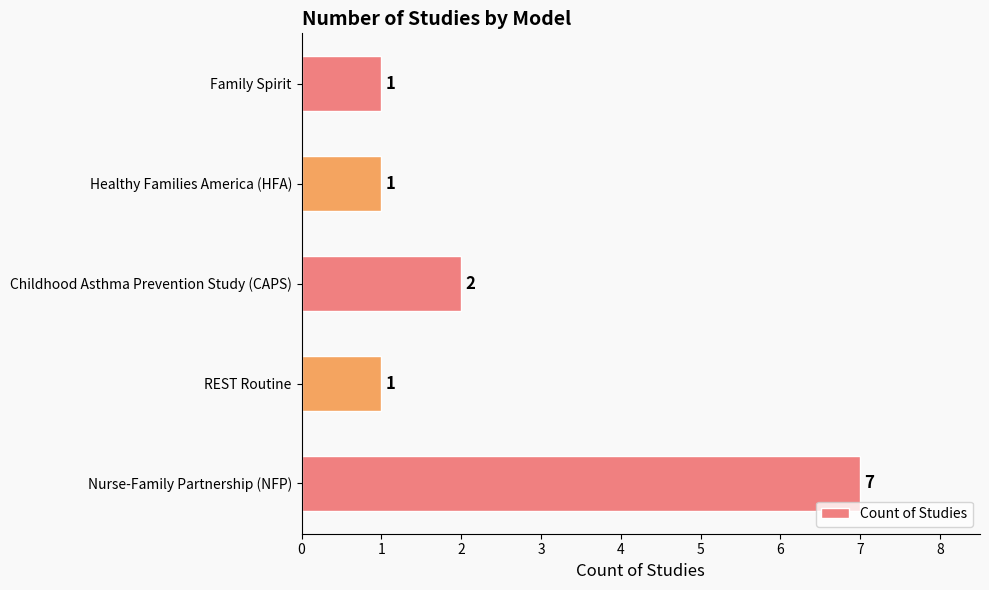

At which category does the chart reach its peak across all series?

Nurse-Family Partnership (NFP)